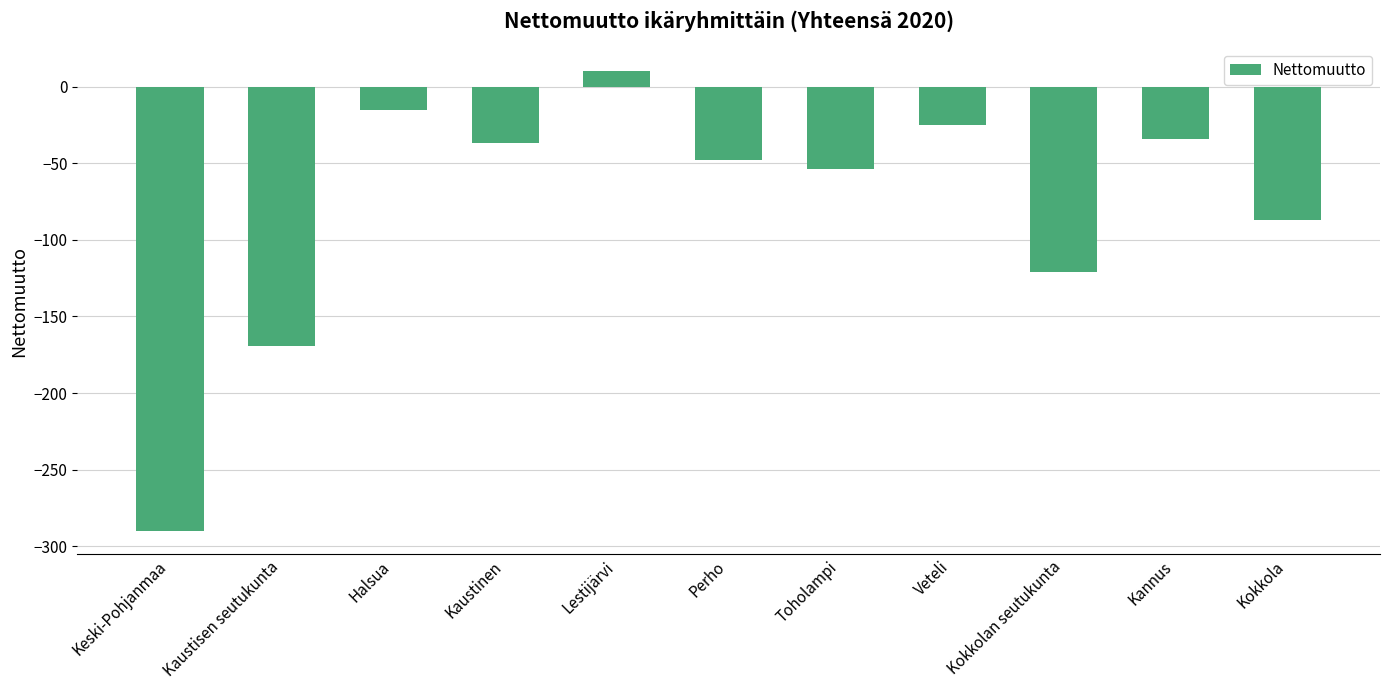

What is the label of the 5th bar from the left?

Lestijärvi